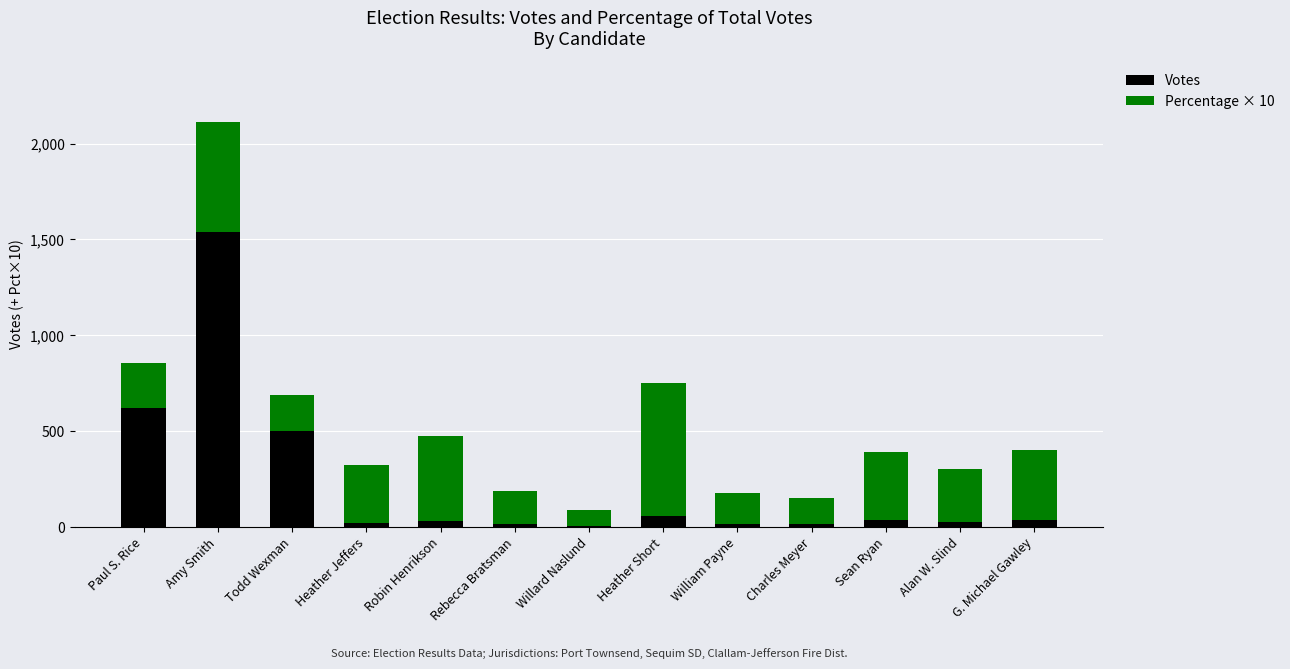

What is the maximum value for Votes?

1536.0